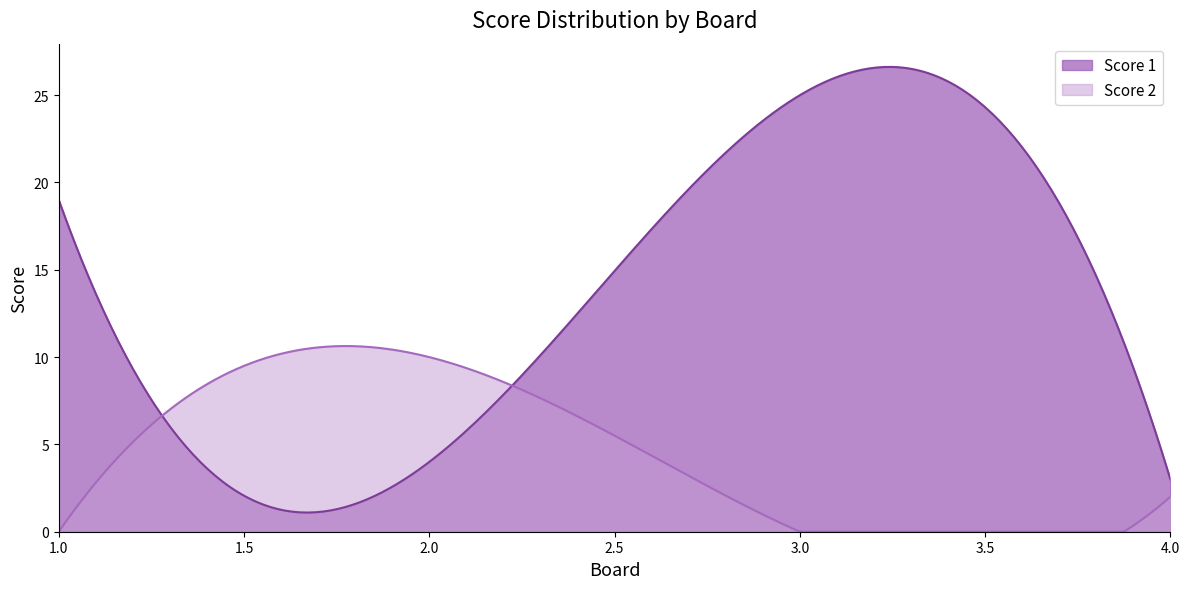

Rank the categories by Score 2 value from lowest to highest.

1, 3, 4, 2